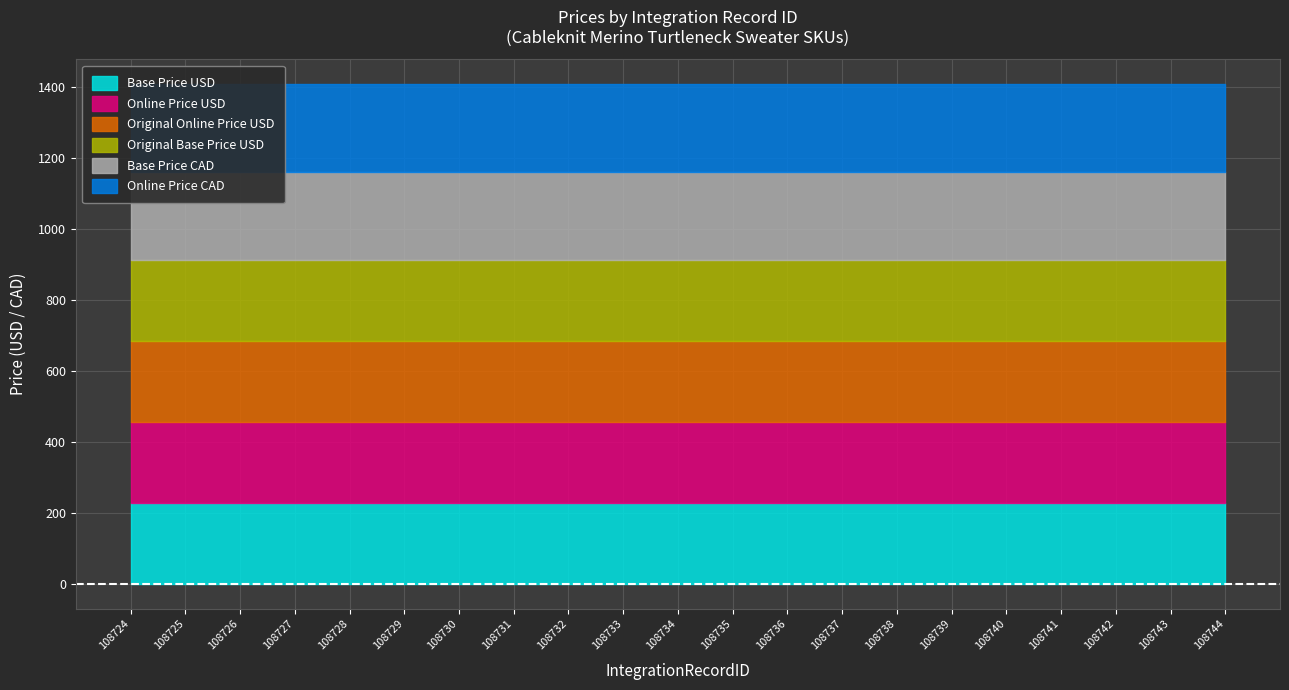

True or false: Original Online Price USD has more than 0 interior local peaks.

False